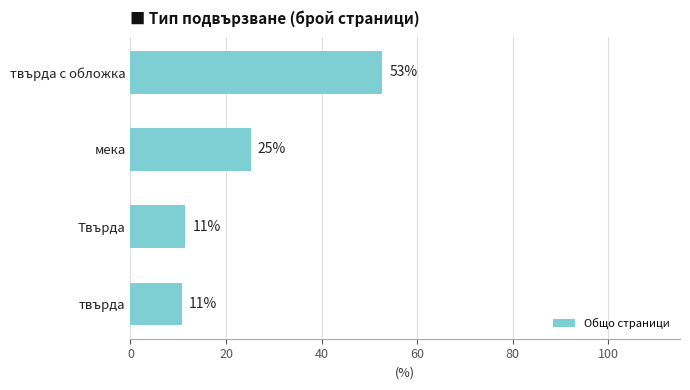

What is the average value?

25.0